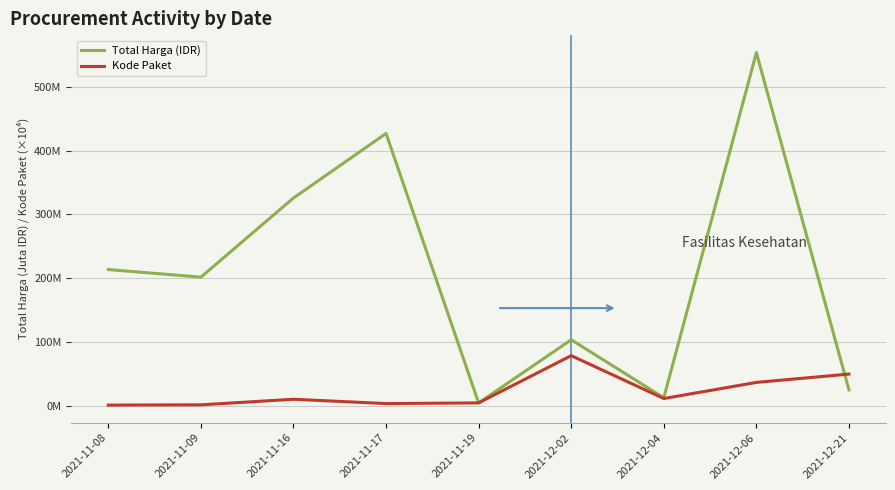

What are all the series names shown in the legend?

Total Harga (IDR), Kode Paket